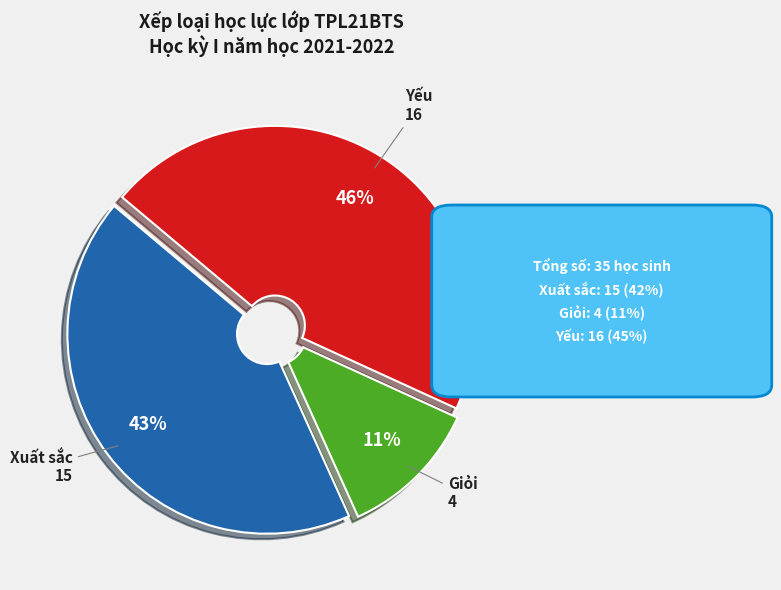

Which slice is the largest?

Yếu